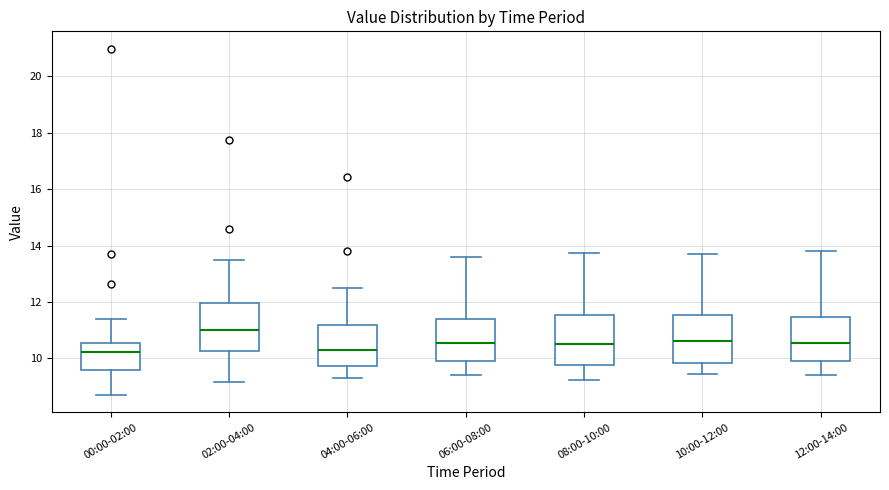

Reading left to right, read every box against the y-axis: the position of its median line, the range the box covers, and the ends of its whiskers. The values are not printed on the chart, so give them approximately, as read against the axis.

00:00-02:00: median 10.2, box 9.6 to 10.6, whiskers 8.8 to 11.4
02:00-04:00: median 11.0, box 10.2 to 12.0, whiskers 9.2 to 13.6
04:00-06:00: median 10.4, box 9.8 to 11.2, whiskers 9.4 to 12.6
06:00-08:00: median 10.6, box 10.0 to 11.4, whiskers 9.4 to 13.6
08:00-10:00: median 10.6, box 9.8 to 11.6, whiskers 9.2 to 13.8
10:00-12:00: median 10.6, box 9.8 to 11.6, whiskers 9.4 to 13.8
12:00-14:00: median 10.6, box 10.0 to 11.4, whiskers 9.4 to 13.8